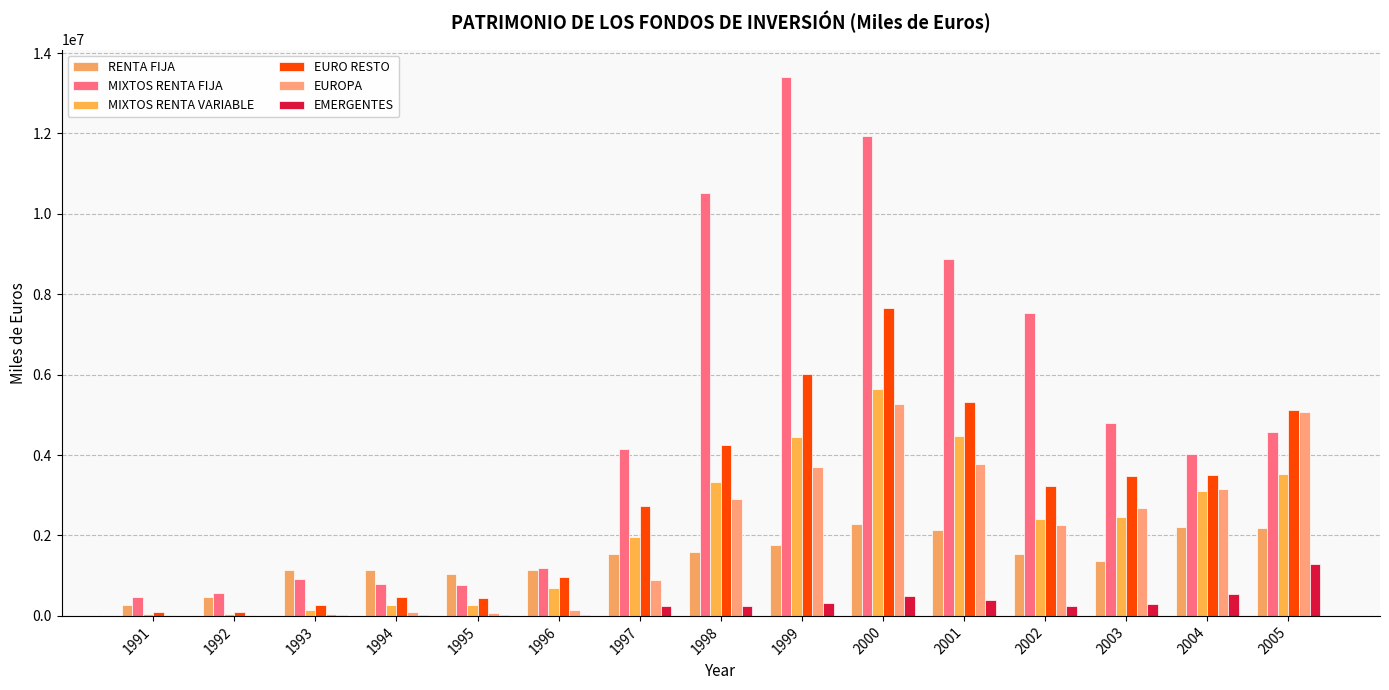

How many categories are shown in the chart?

15